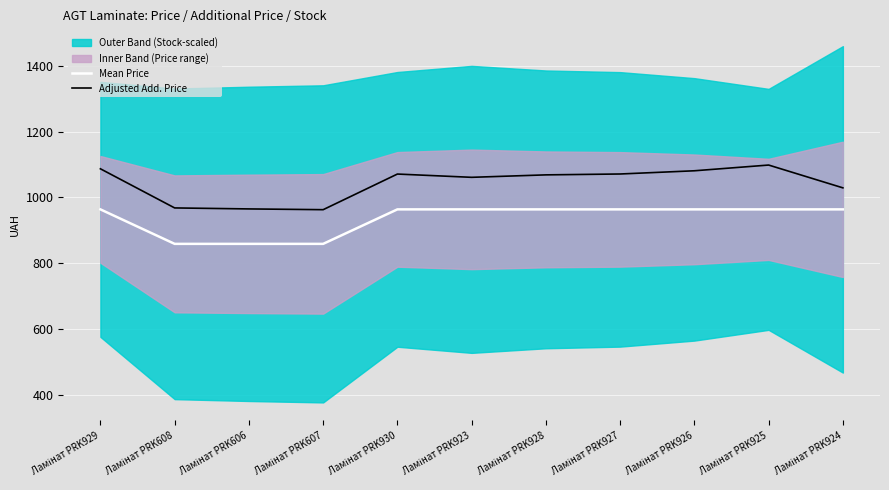

Reading left to right, list all the values displayed in this chart.

Mean Price: Ламінат PRK929=963.8	Ламінат PRK608=859.2	Ламінат PRK606=859.2	Ламінат PRK607=859.2	Ламінат PRK930=963.8	Ламінат PRK923=963.8	Ламінат PRK928=963.8	Ламінат PRK927=963.8	Ламінат PRK926=963.8	Ламінат PRK925=963.8	Ламінат PRK924=963.8
Adjusted Add. Price: Ламінат PRK929=1087.0	Ламінат PRK608=968.2	Ламінат PRK606=965.2	Ламінат PRK607=962.9	Ламінат PRK930=1071.0	Ламінат PRK923=1061.1	Ламінат PRK928=1068.5	Ламінат PRK927=1071.2	Ламінат PRK926=1081.0	Ламінат PRK925=1098.3	Ламінат PRK924=1029.2